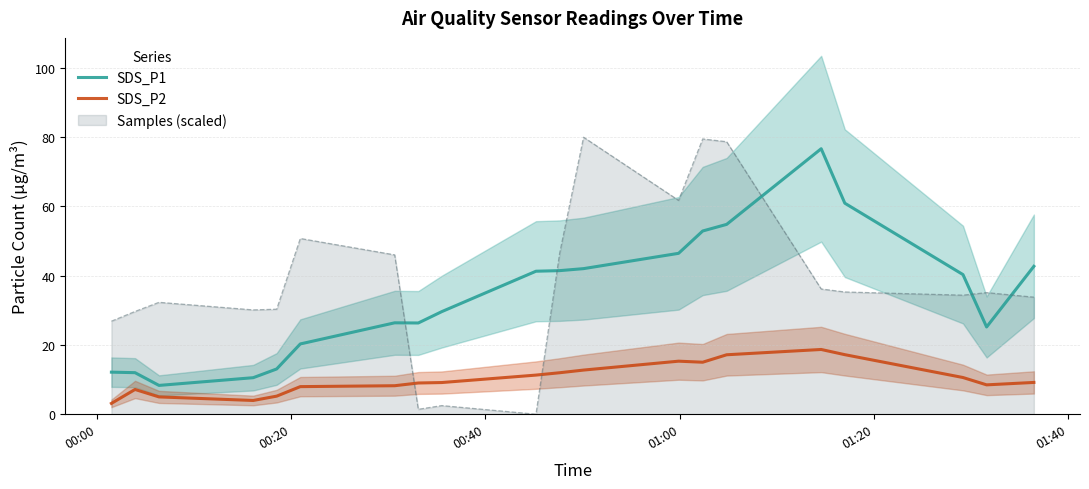

Which series has the largest total across all categories?

SDS_P1